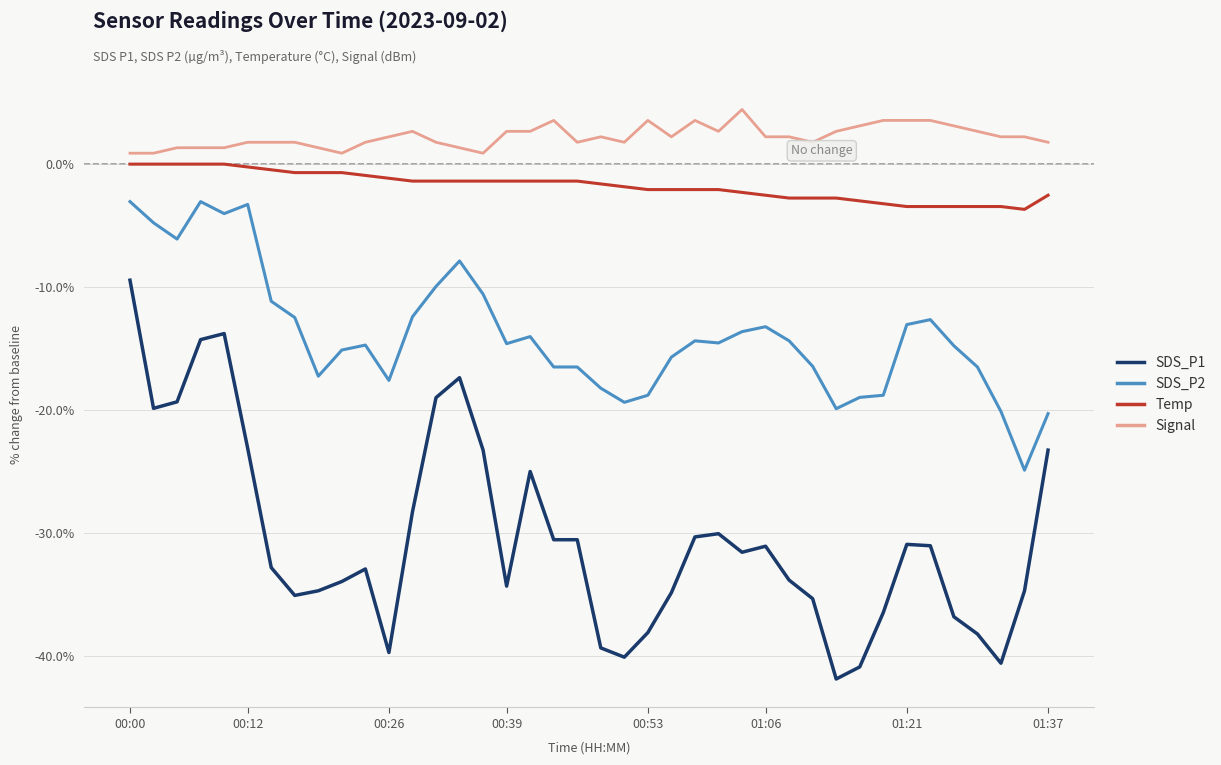

Which series has the widest spread of values?

SDS_P1